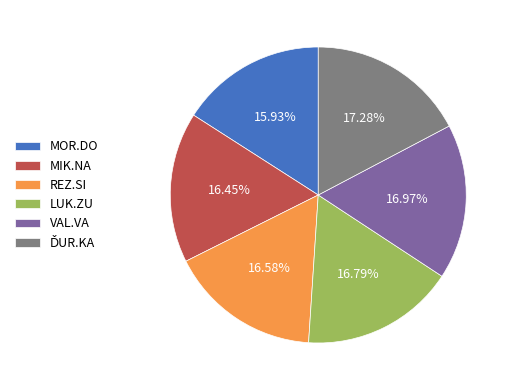

Which slice is the smallest?

MOR.DO